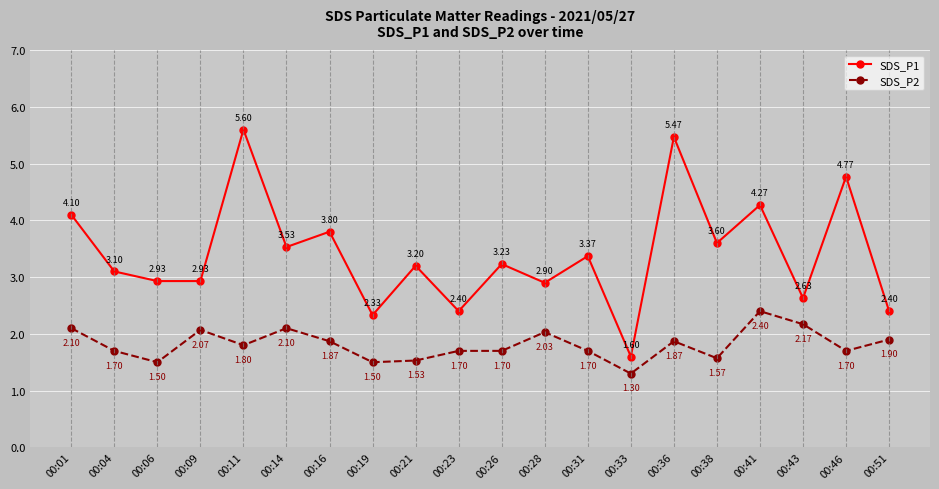

True or false: SDS_P2 has more than 2 points higher than both neighbors.

True